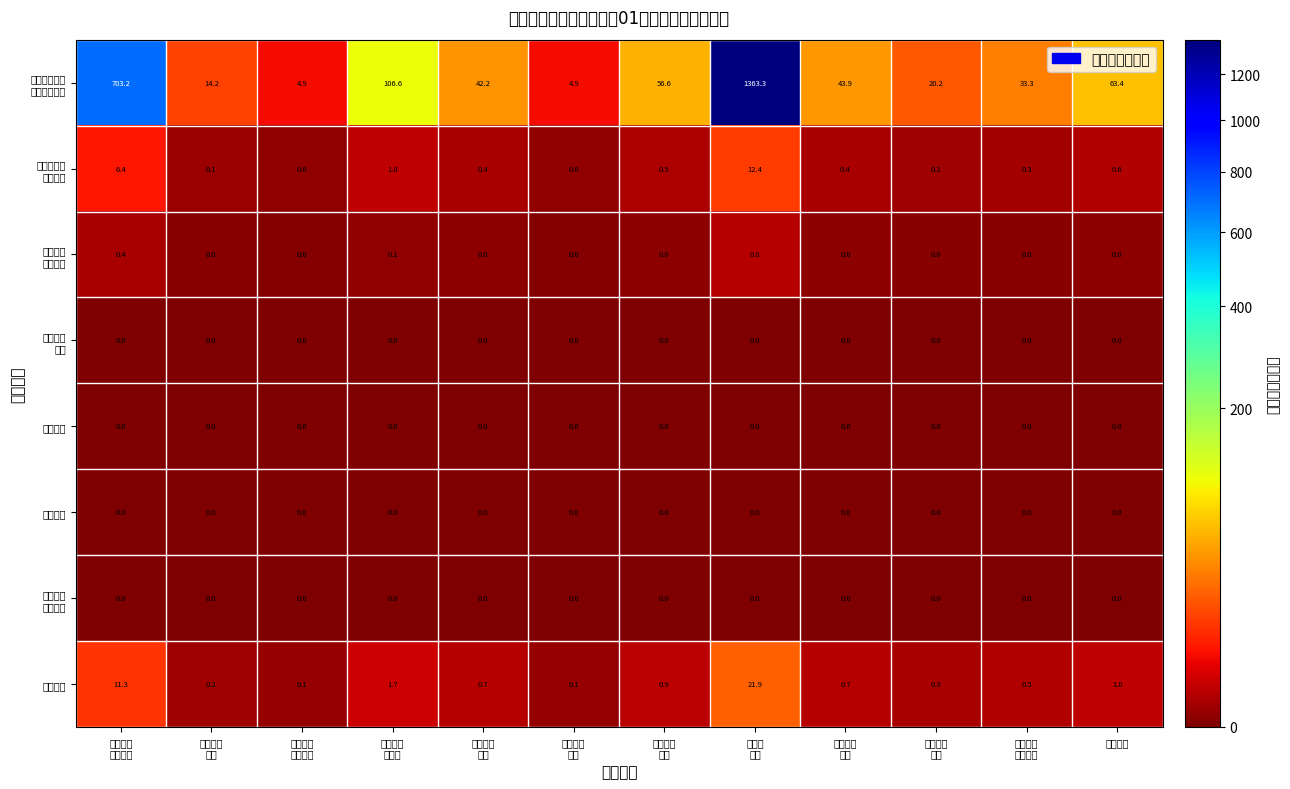

What is the difference between the highest and lowest values at 其他支出?

63.4